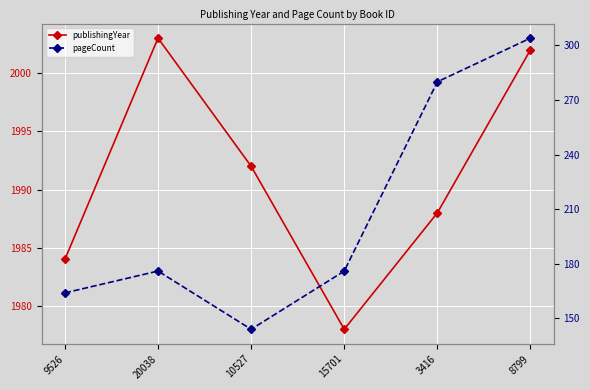

Which series changed the most between 20038 and 8799?

pageCount